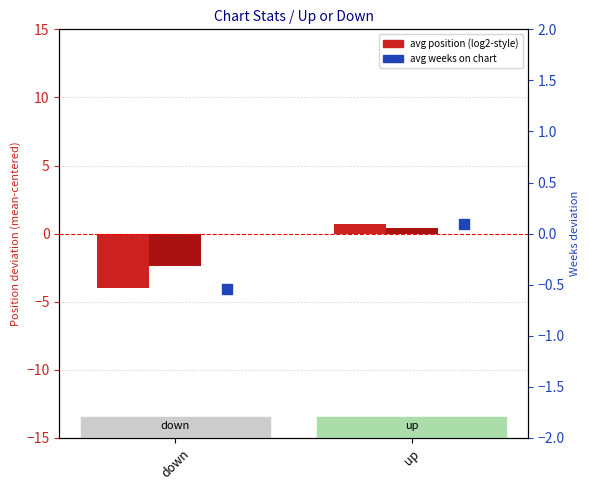

Which series contains the lowest Y value?

Avg Position (deviation)